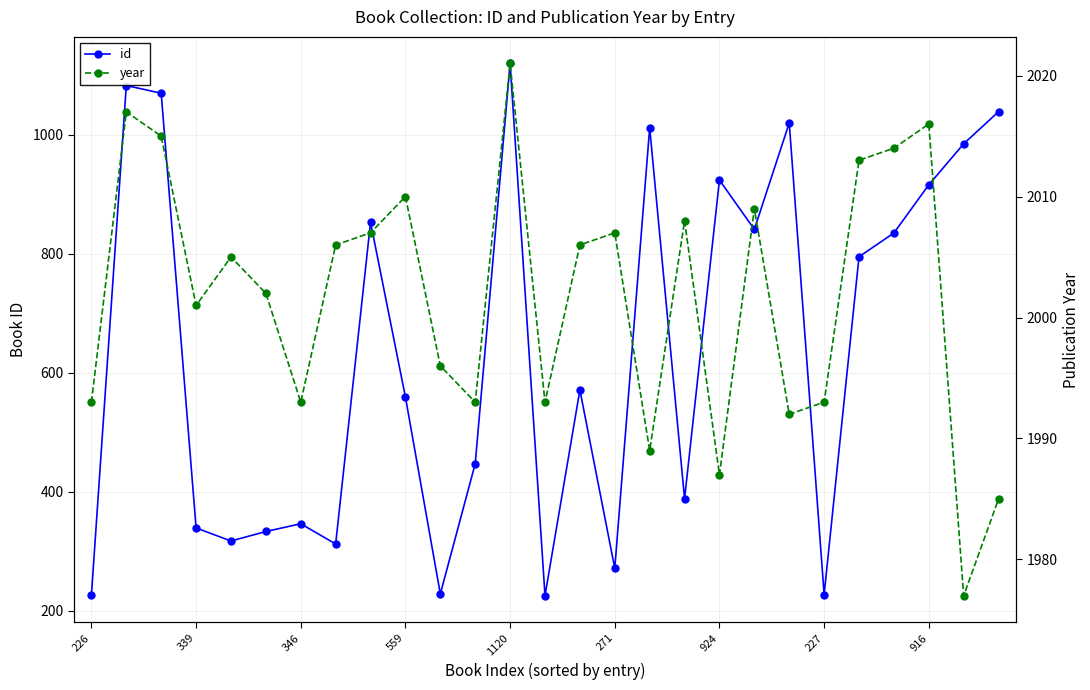

True or false: id has more than 0 points higher than both neighbors.

True